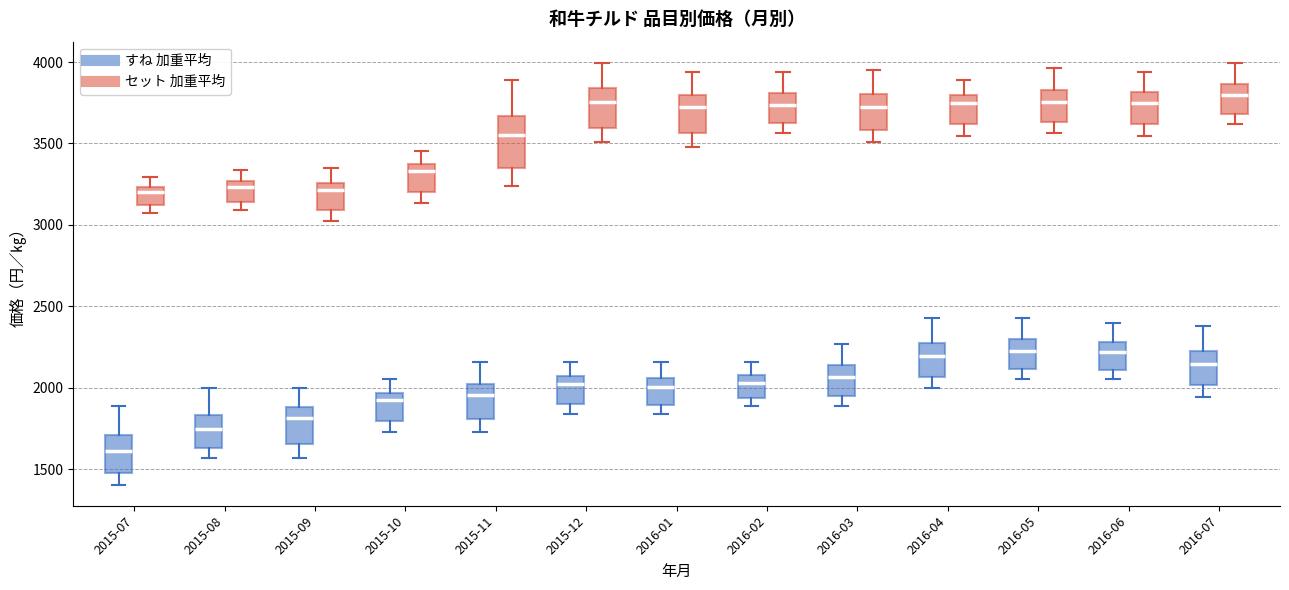

Comparing the boxes themselves (not the whiskers), which one is the tallest?

2015-11 (セット 加重平均)